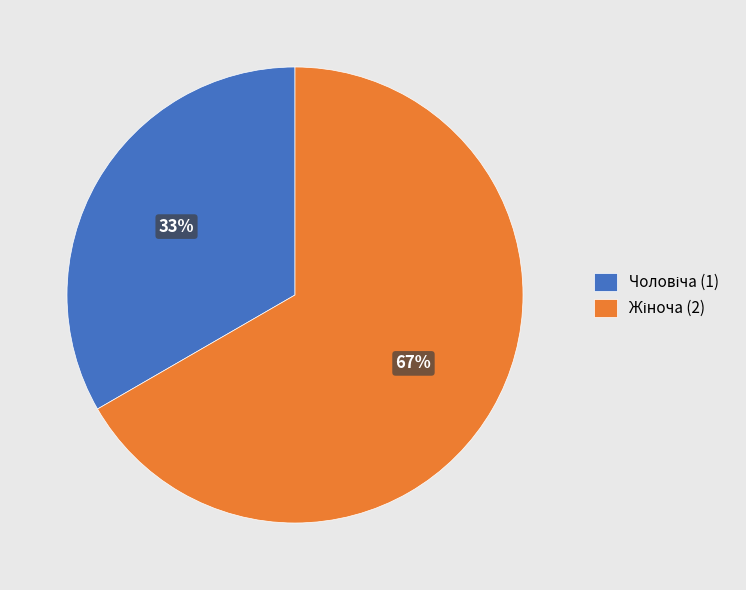

Count the number of slices in the pie.

2